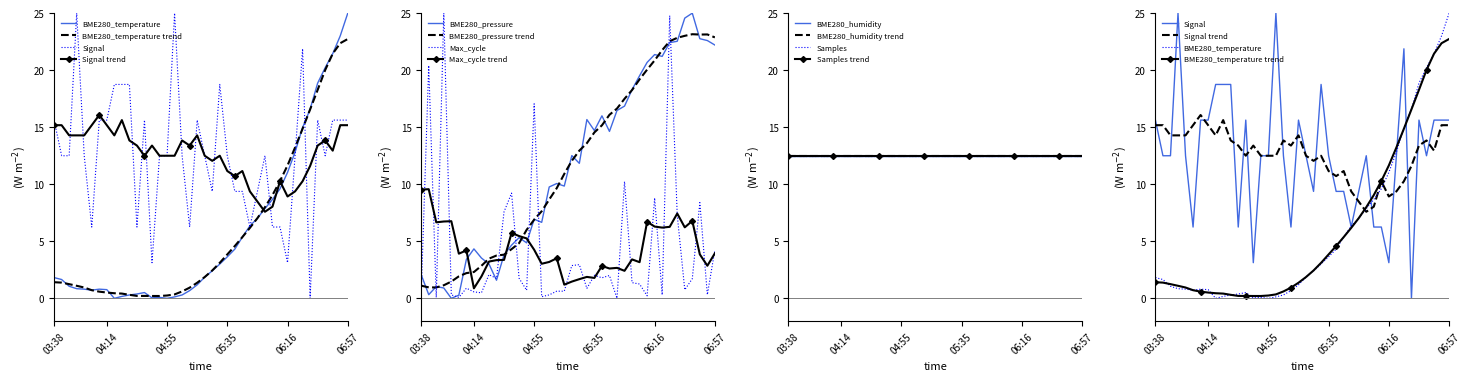

After their last crossing, which series has the higher values: Signal or Max_cycle?

Signal